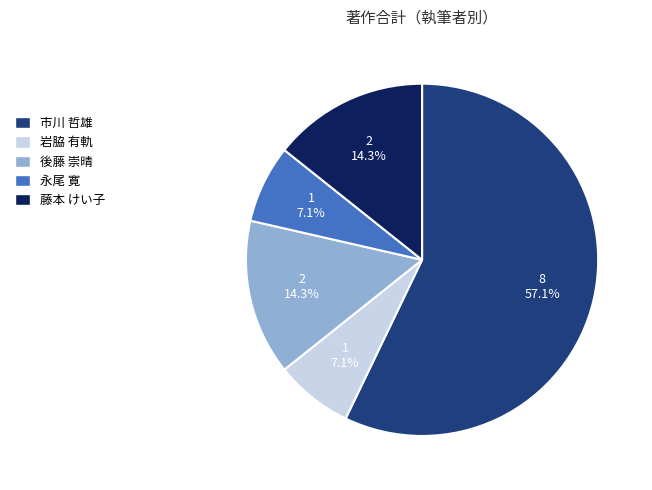

Is the sum of 後藤 崇晴 and 岩脇 有軌 greater than half?

No